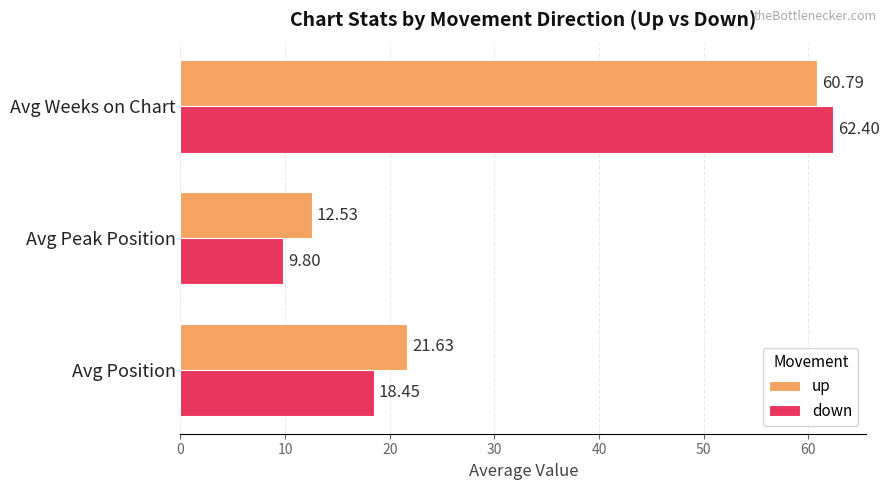

Is the value of down at Avg Peak Position greater than the value of up at Avg Peak Position?

No